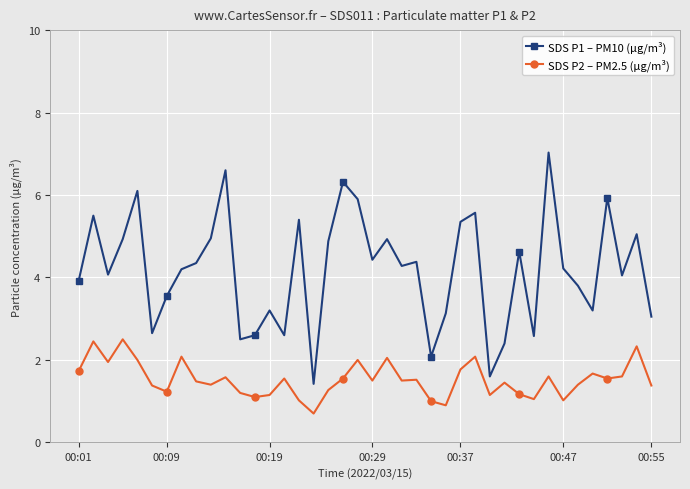

What is the lowest value of the SDS P1 – PM10 (µg/m³) series?

1.4